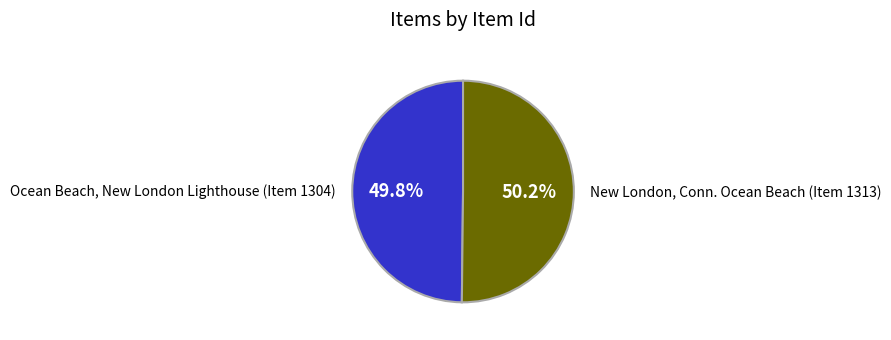

Does any single category account for the majority?

Yes